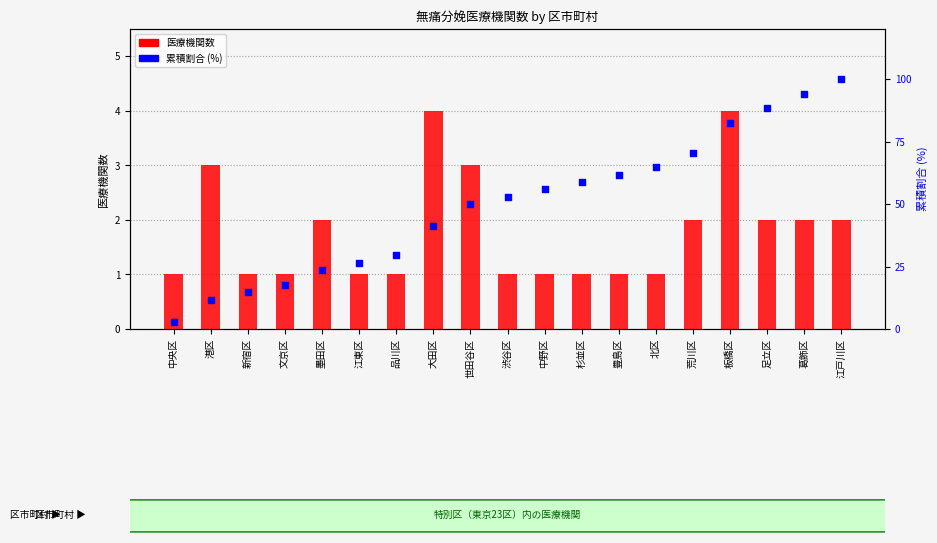

Is the value of 医療機関数 at 豊島区 greater than the value of 累積割合 (%) at 中央区?

No